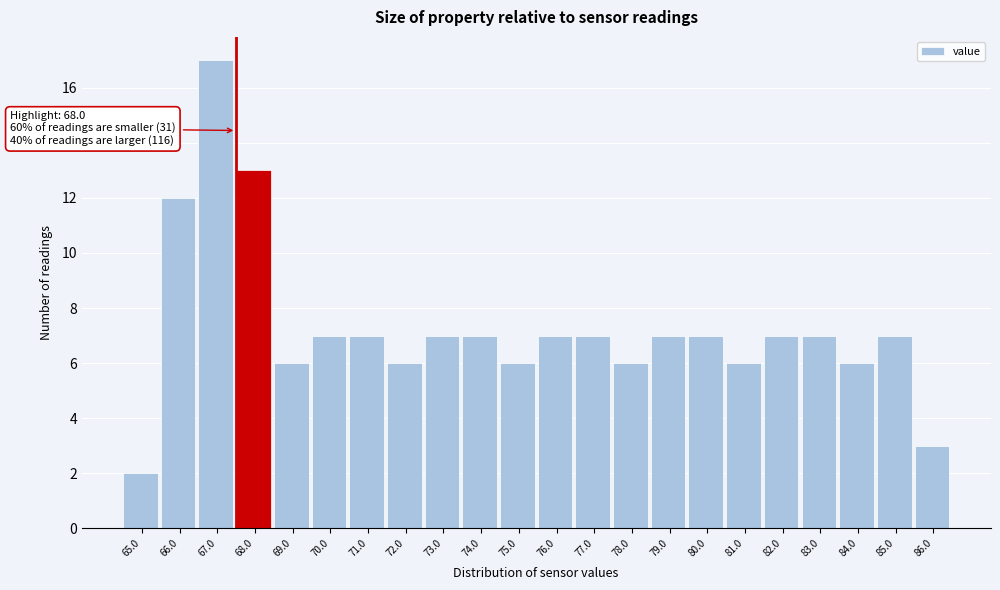

Reading right to left, transcribe all the data shown in this chart.

86.0=3	85.0=7	84.0=6	83.0=7	82.0=7	81.0=6	80.0=7	79.0=7	78.0=6	77.0=7	76.0=7	75.0=6	74.0=7	73.0=7	72.0=6	71.0=7	70.0=7	69.0=6	68.0=13	67.0=17	66.0=12	65.0=2